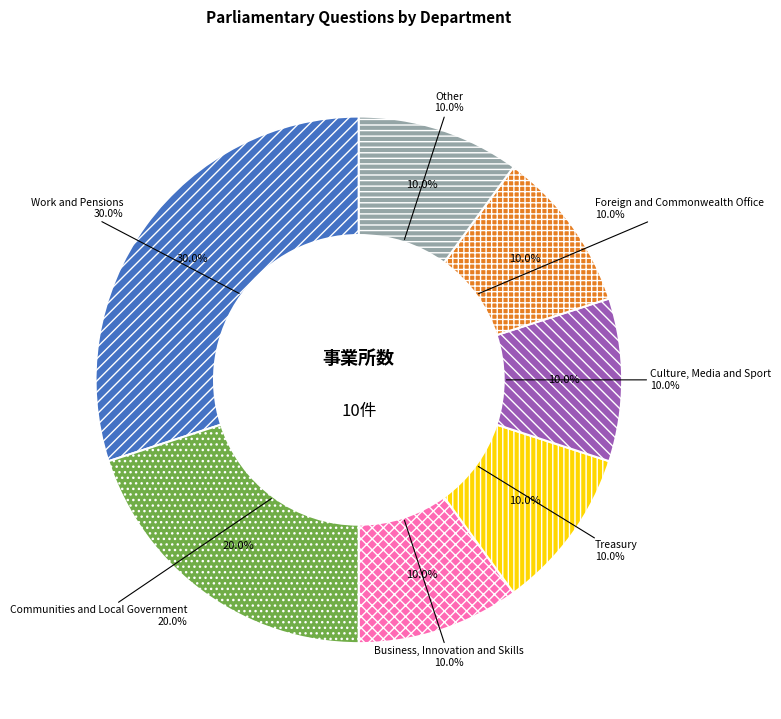

Rank the categories by value from highest to lowest.

Work and Pensions, Communities and Local Government, Business, Innovation and Skills, Treasury, Culture, Media and Sport, Foreign and Commonwealth Office, Other